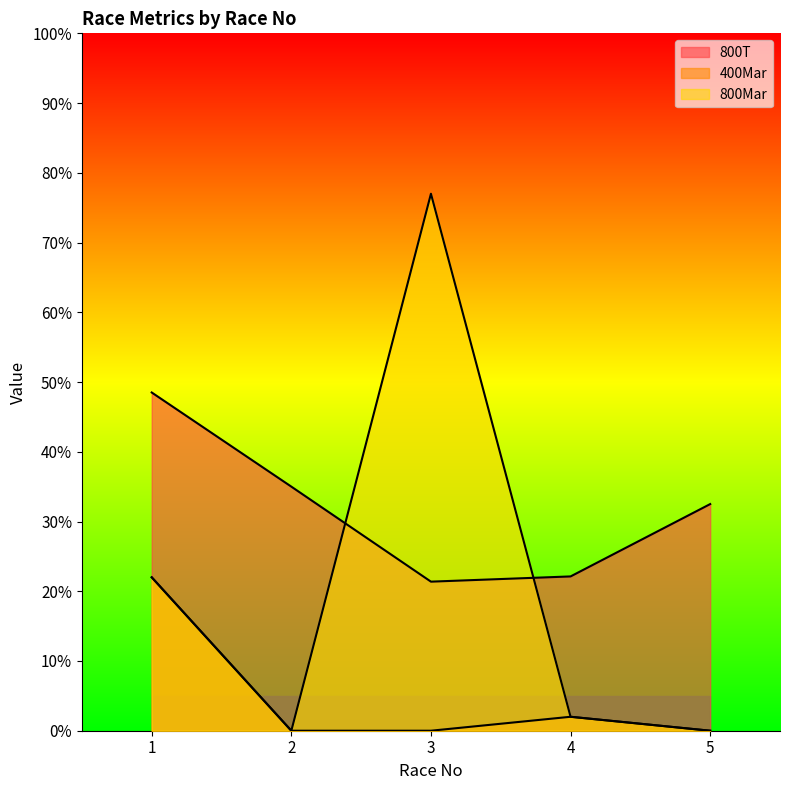

How many times do 800T and 800Mar cross each other?

2